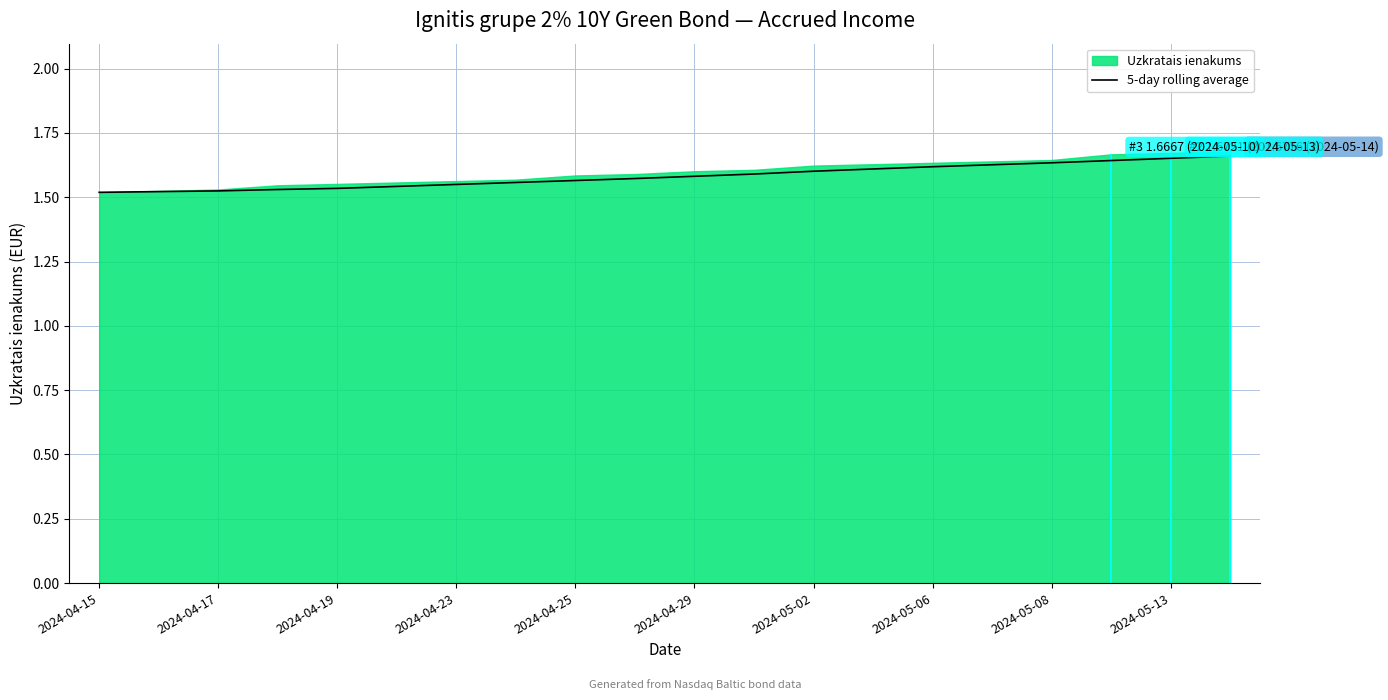

What is the value of the 14th point from the left?

1.6